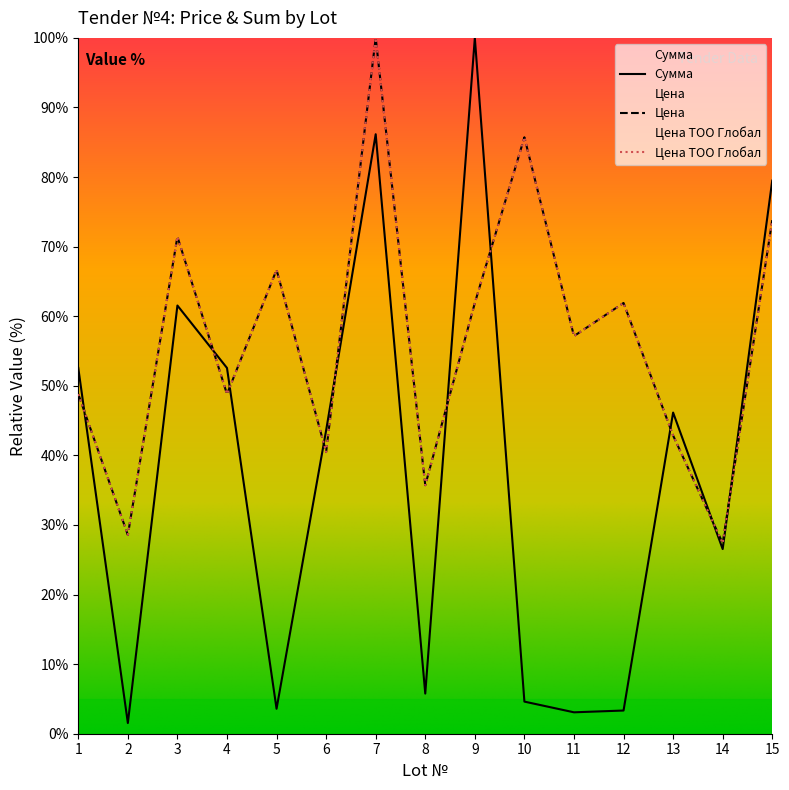

True or false: Сумма has a value of 1.5 at 2.

True